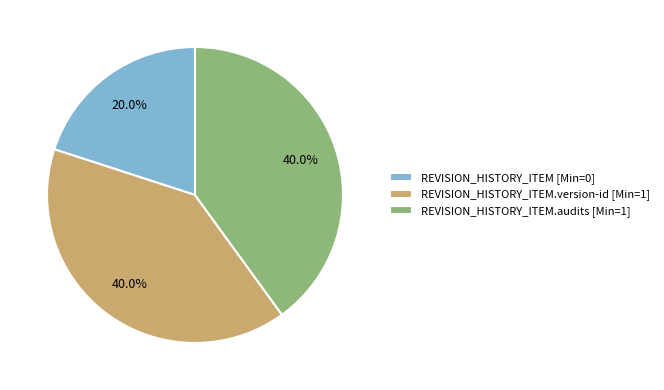

Do REVISION_HISTORY_ITEM [Min=0] and REVISION_HISTORY_ITEM.audits [Min=1] together represent more than half of the pie?

Yes